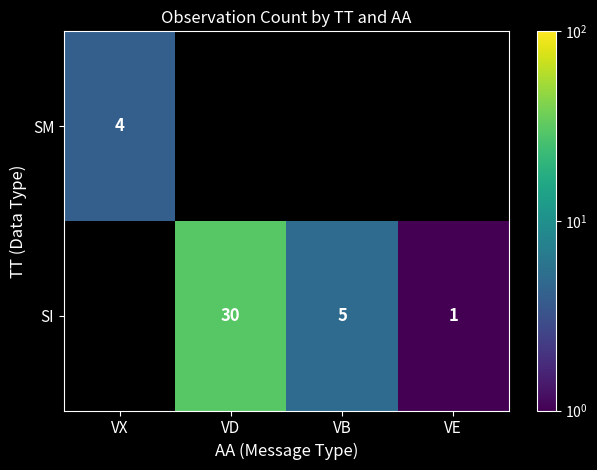

Between VE and VD, which is larger?

VD